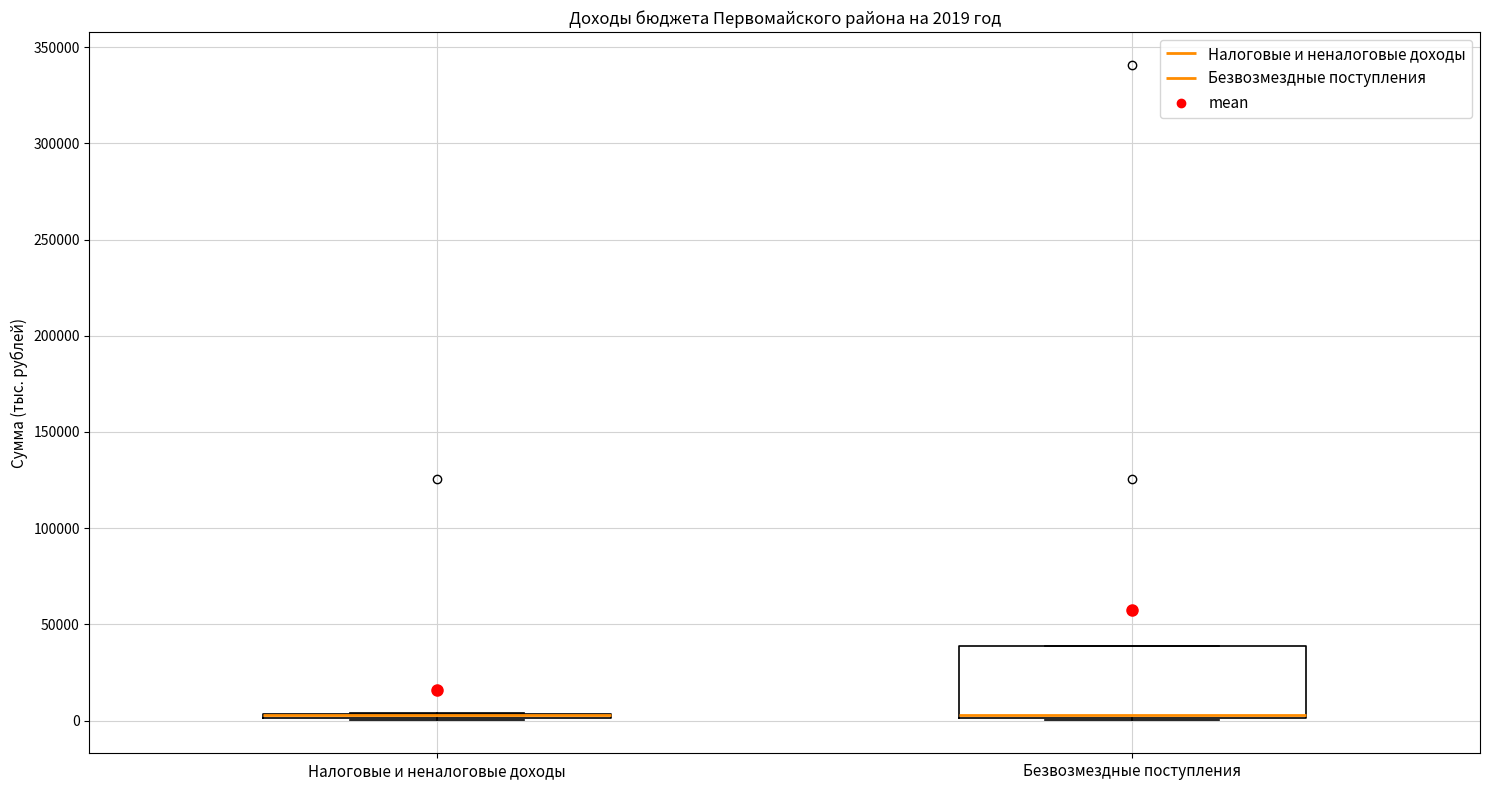

Comparing the boxes themselves (not the whiskers), which one is the tallest?

Безвозмездные поступления